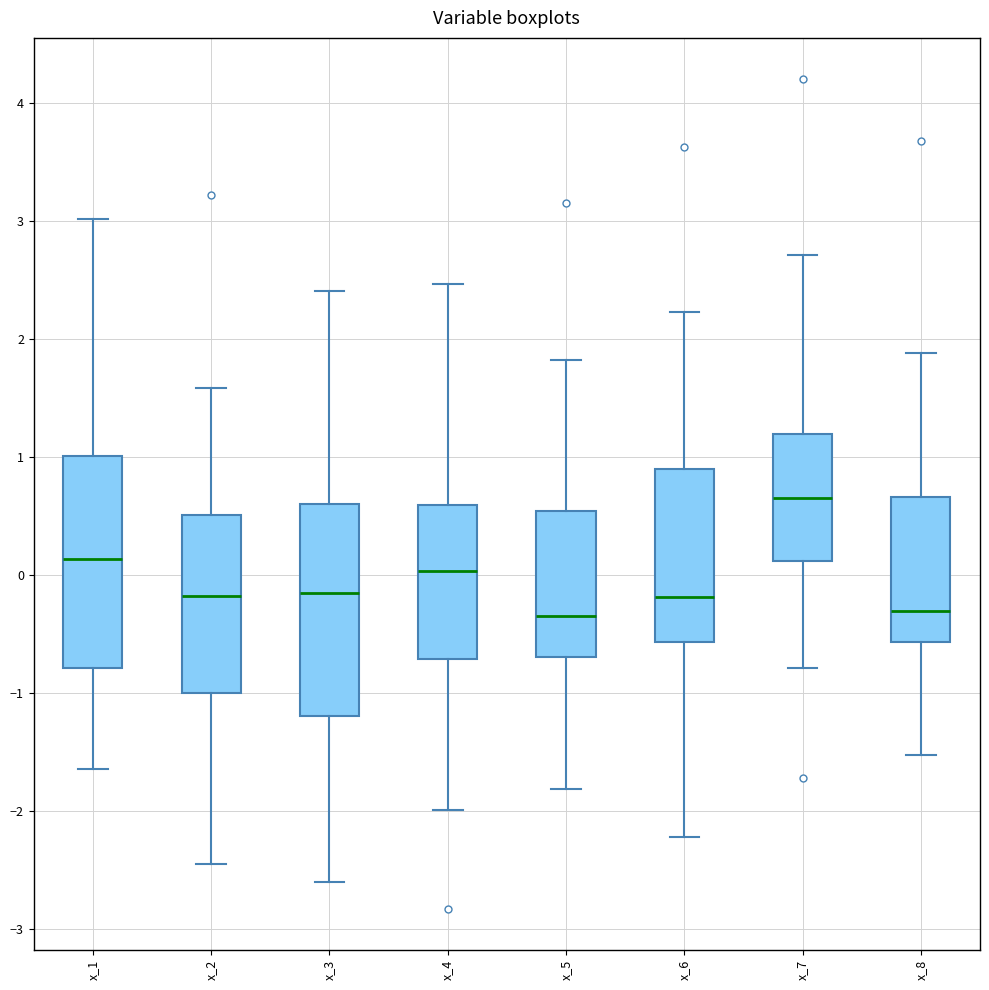

Which box's median line is the highest?

x_7